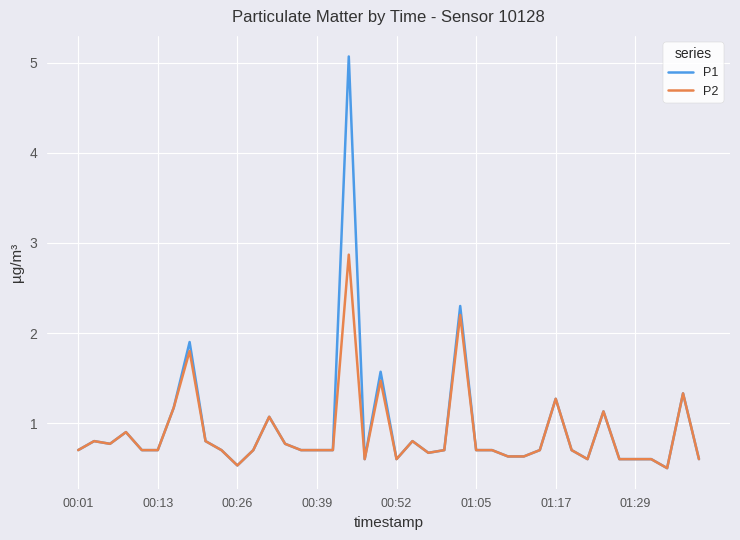

Which series has the widest spread of values?

P1